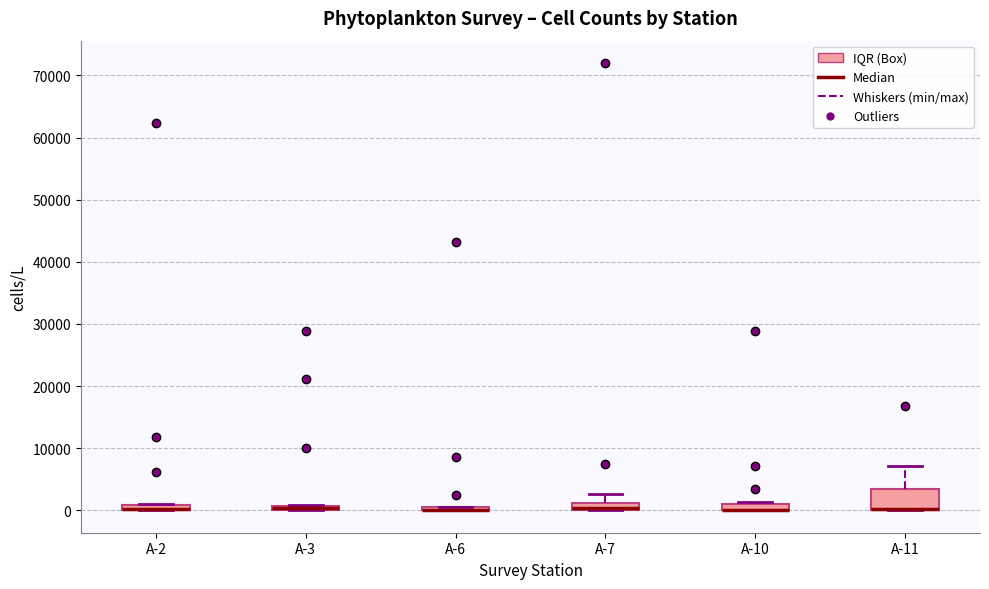

Where is the upper edge of the box for A-3 on the y-axis? The values are not printed on the chart, so give them approximately, as read against the axis.

1000